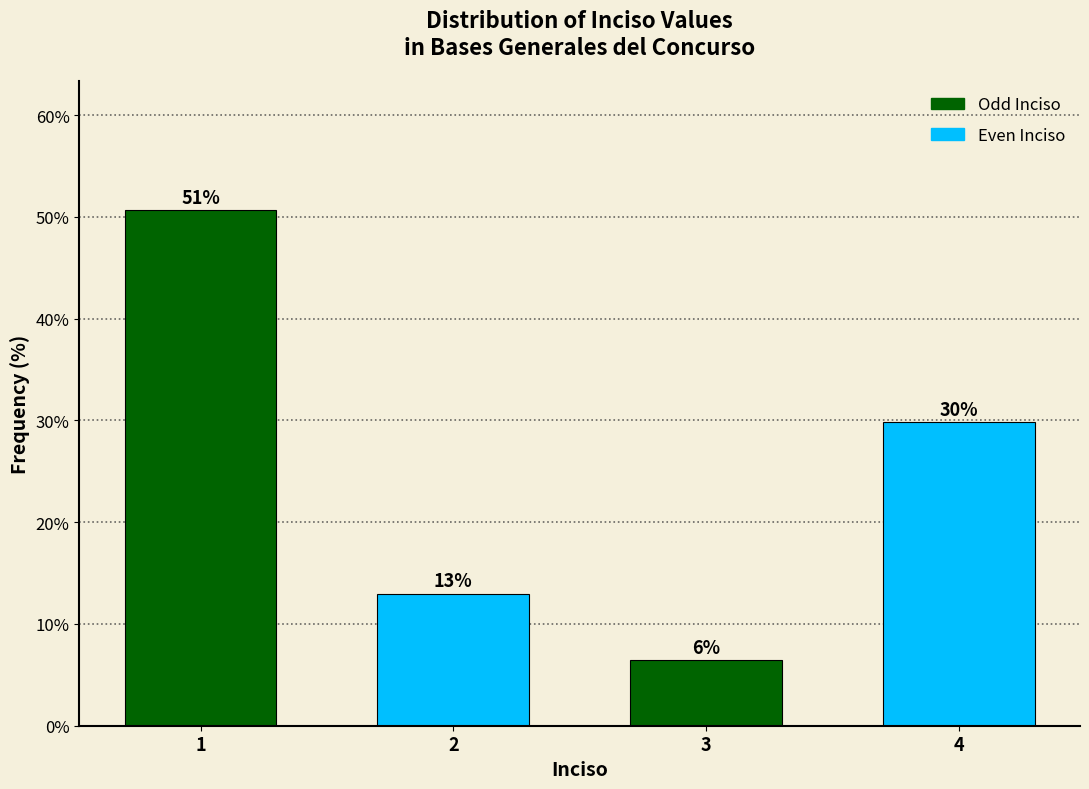

What is the ratio of the value at 4 to the value at 1?

0.6